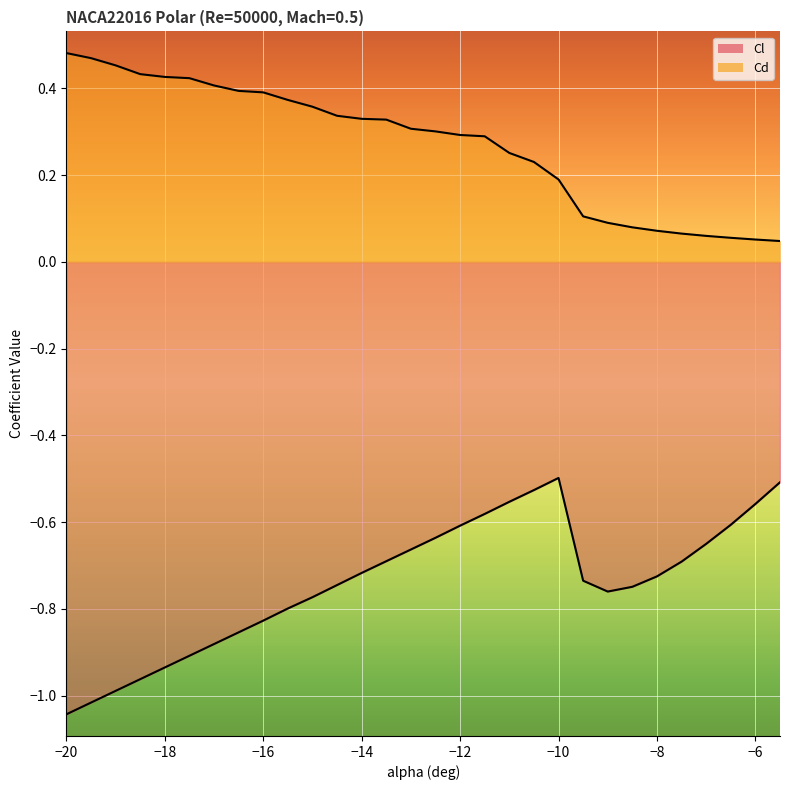

Is it true that Cl equals -0.9 at -17.5?

True